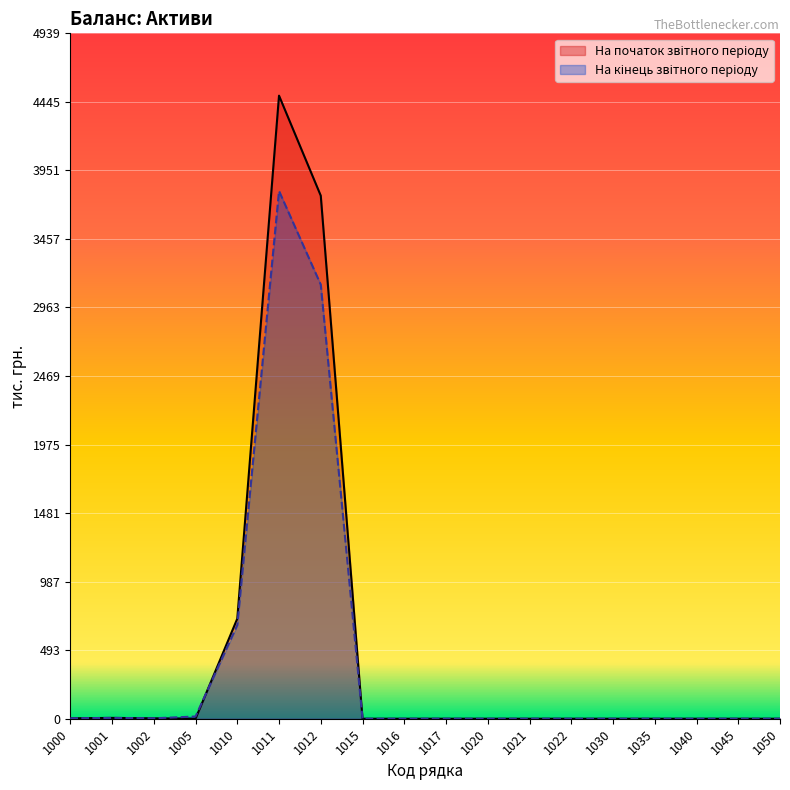

Reading right to left, what are all the values shown in this chart?

На початок звітного періоду: 1050=0	1045=0	1040=0	1035=0	1030=0	1022=0	1021=0	1020=0	1017=0	1016=0	1015=0	1012=3769	1011=4490	1010=721	1005=0	1002=3	1001=6	1000=3
На кінець звітного періоду: 1050=0	1045=0	1040=0	1035=0	1030=0	1022=0	1021=0	1020=0	1017=0	1016=0	1015=0	1012=3128	1011=3803	1010=675	1005=16	1002=3	1001=6	1000=3